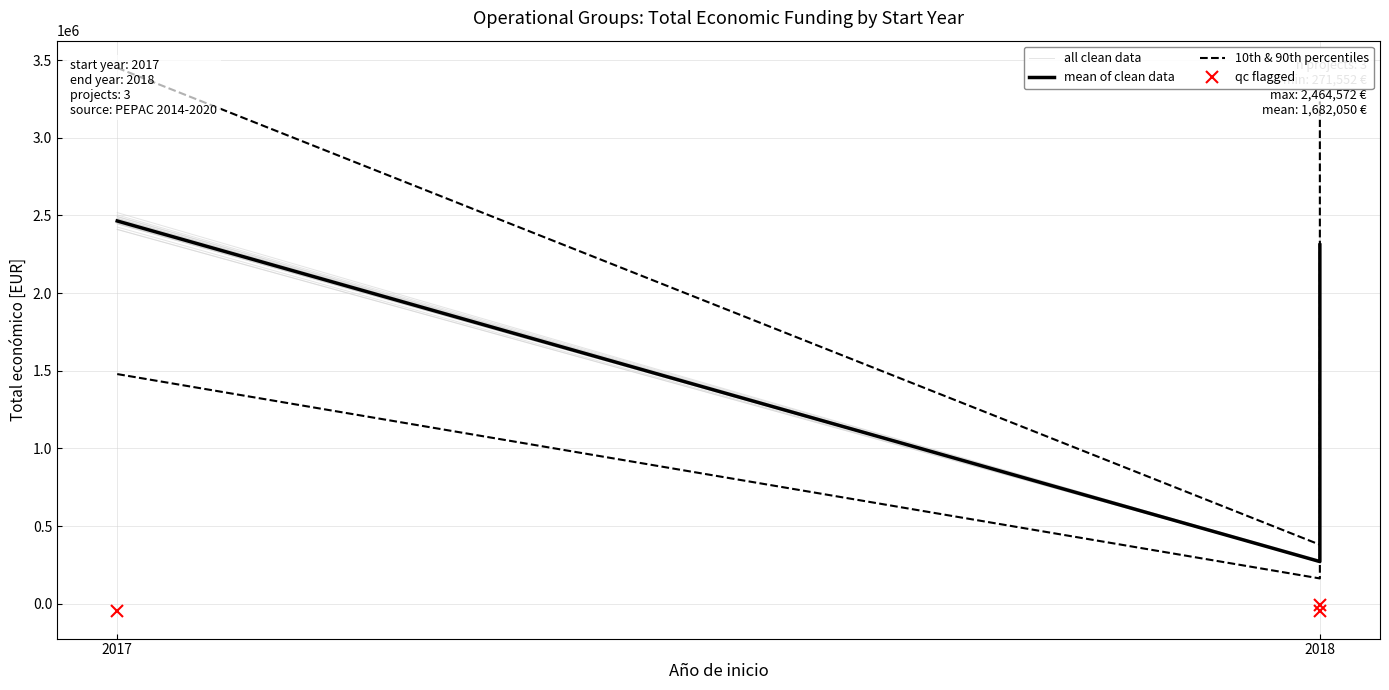

Which series has the largest total across all categories?

10th & 90th percentiles